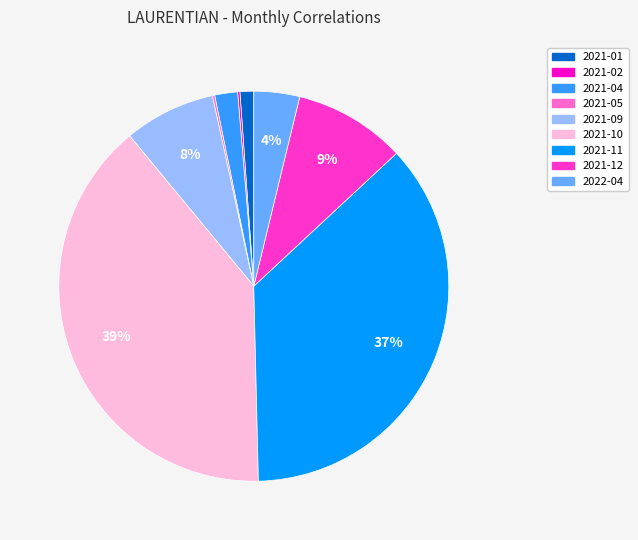

To the nearest percent, what is the average slice percentage?

11%